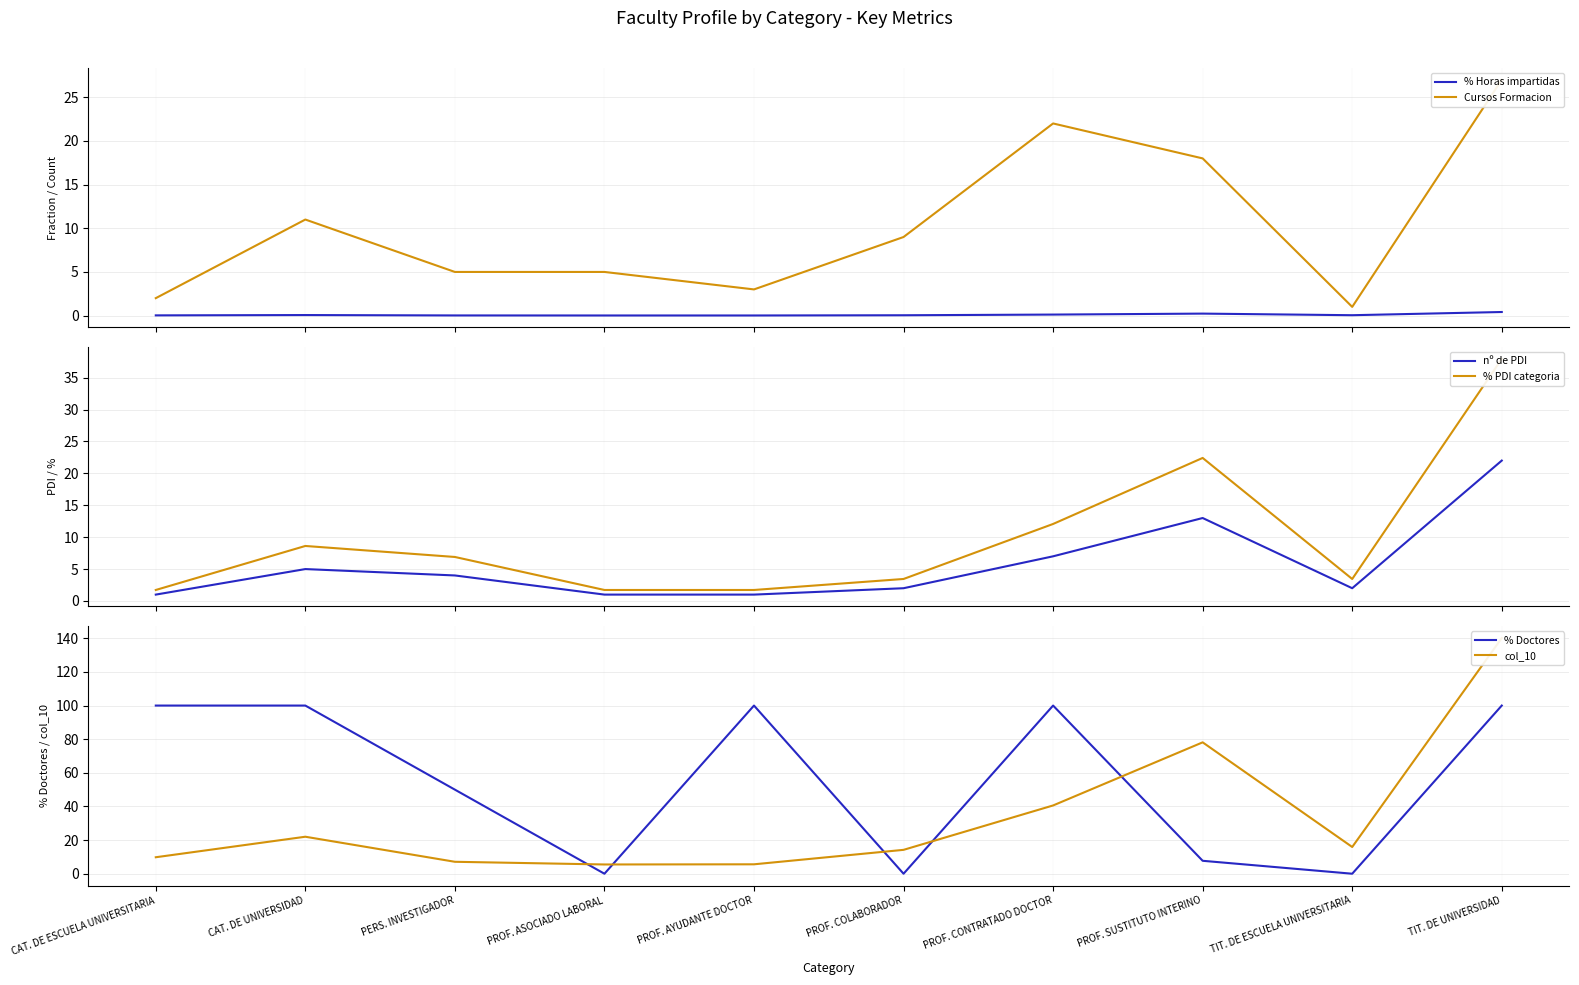

Reading left to right, what are all the values shown in this chart?

% Horas impartidas: 0.0	0.1	0.0	0.0	0.0	0.0	0.1	0.2	0.0	0.4
Cursos Formacion: 2.0	11.0	5.0	5.0	3.0	9.0	22.0	18.0	1.0	27.0
nº de PDI: 1.0	5.0	4.0	1.0	1.0	2.0	7.0	13.0	2.0	22.0
% PDI categoria: 1.7	8.6	6.9	1.7	1.7	3.4	12.1	22.4	3.4	37.9
% Doctores: 100.0	100.0	50.0	0.0	100.0	0.0	100.0	7.7	0.0	100.0
col_10: 9.8	22.0	7.1	5.5	5.6	14.2	40.6	78.1	15.9	140.2